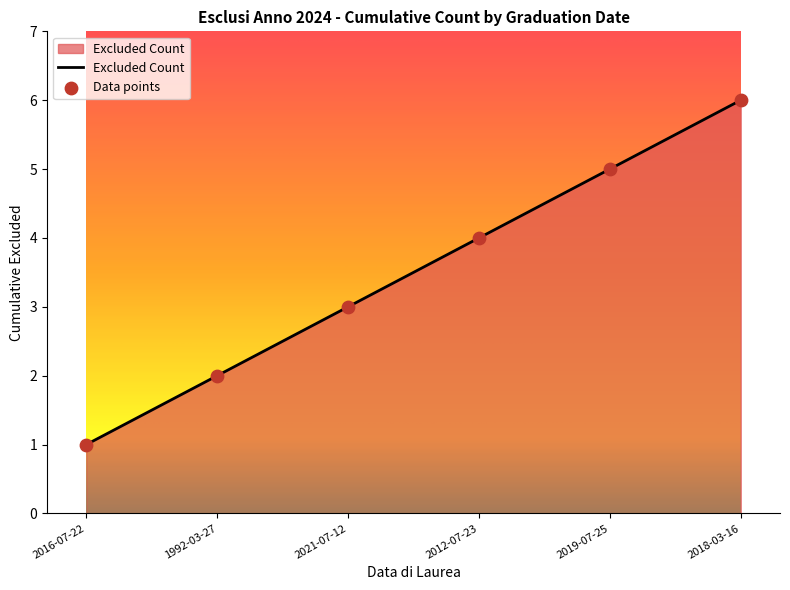

Between 1992-03-27 and 2021-07-12, which is larger?

2021-07-12